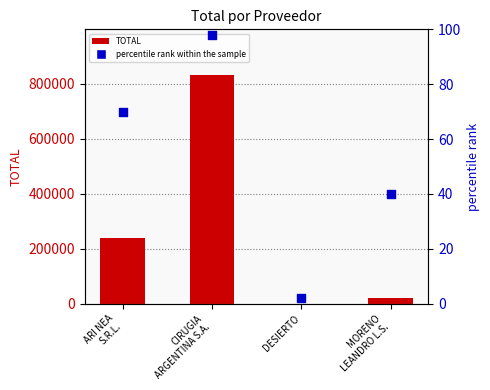

Is the value of percentile rank within the sample at DESIERTO greater than the value of TOTAL at ARI NEA
S.R.L.?

No